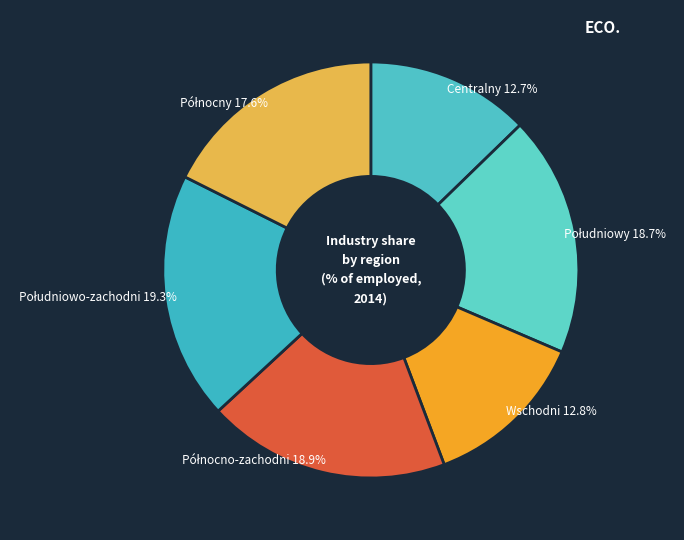

How many segments does this pie chart have?

6